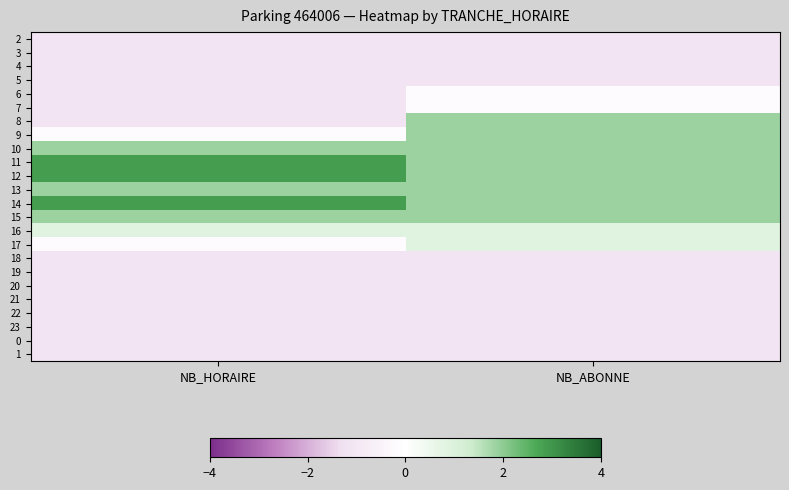

At NB_ABONNE, list the series in order from largest to smallest.

8, 9, 10, 11, 12, 13, 14, 15, 16, 17, 6, 7, 2, 3, 4, 5, 18, 19, 20, 21, 22, 23, 0, 1